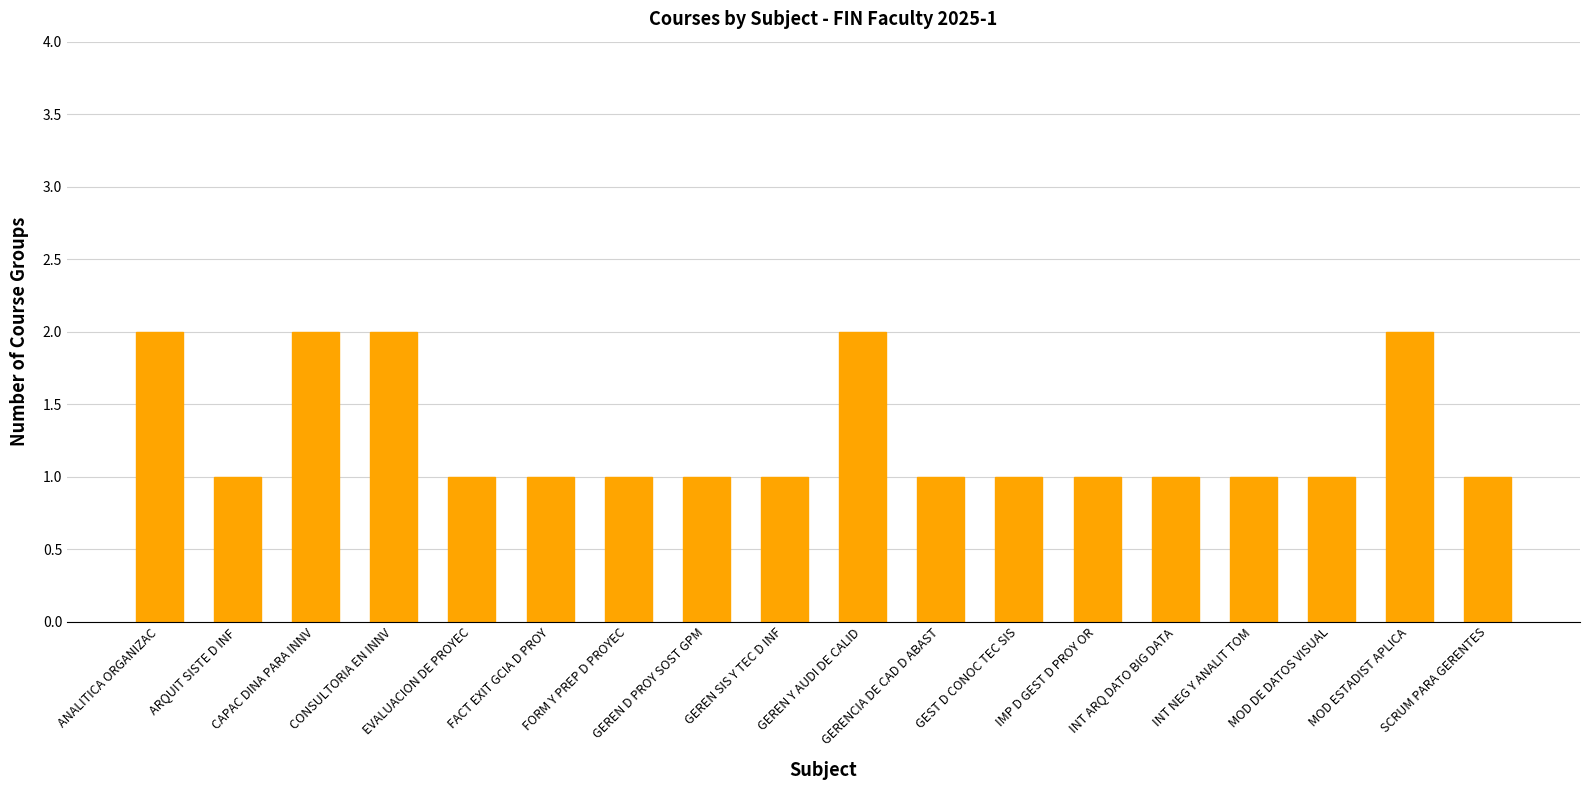

What is the value of the 17th bar from the left?

2